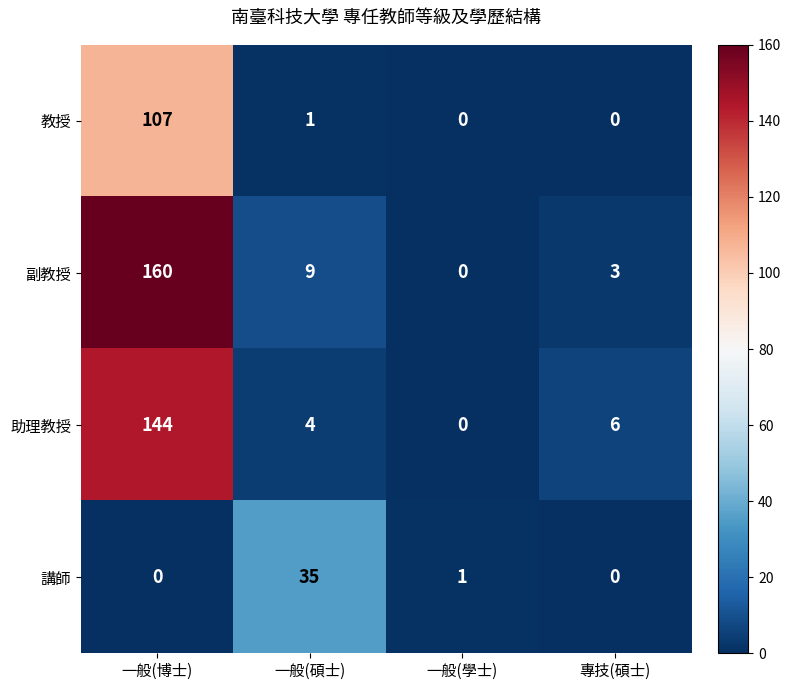

At which label is 講師 closest to 17?

一般(學士)